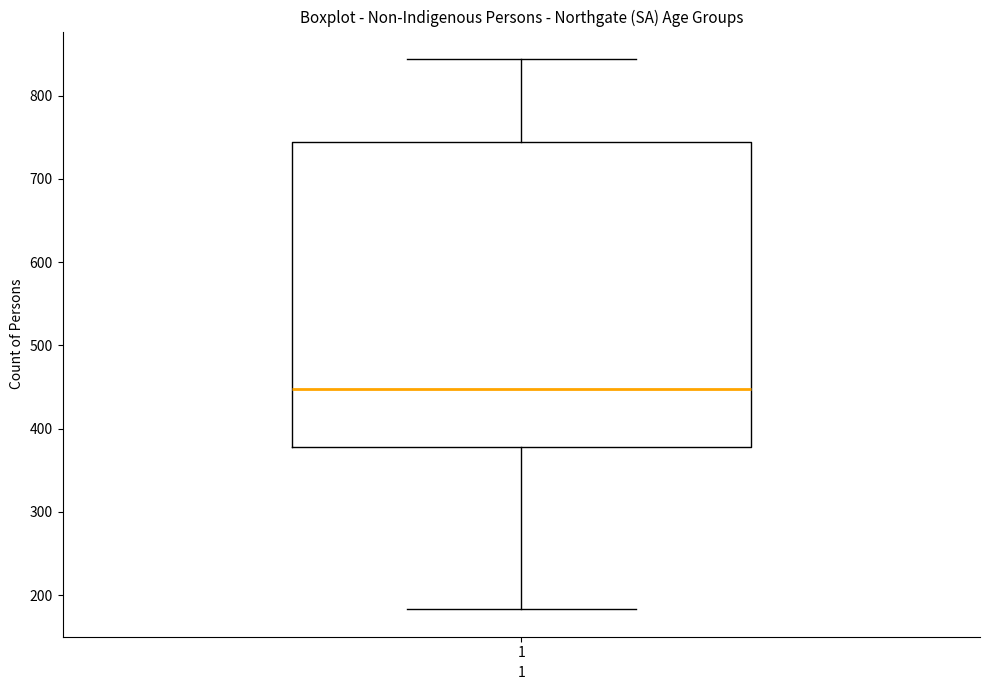

Read this box plot against the y-axis: the position of the median line, the range covered by the box, and the ends of both whiskers. The values are not printed on the chart, so give them approximately, as read against the axis.

median 450, box 380 to 740, whiskers 180 to 840